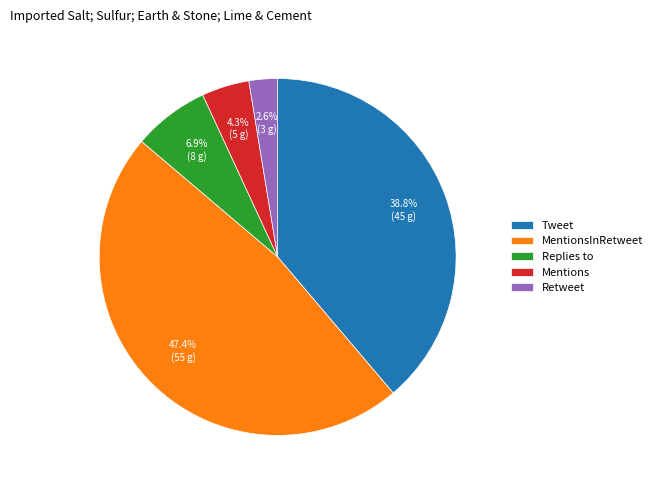

To the nearest percent, what is the difference between the MentionsInRetweet and Mentions slice percentages?

43%